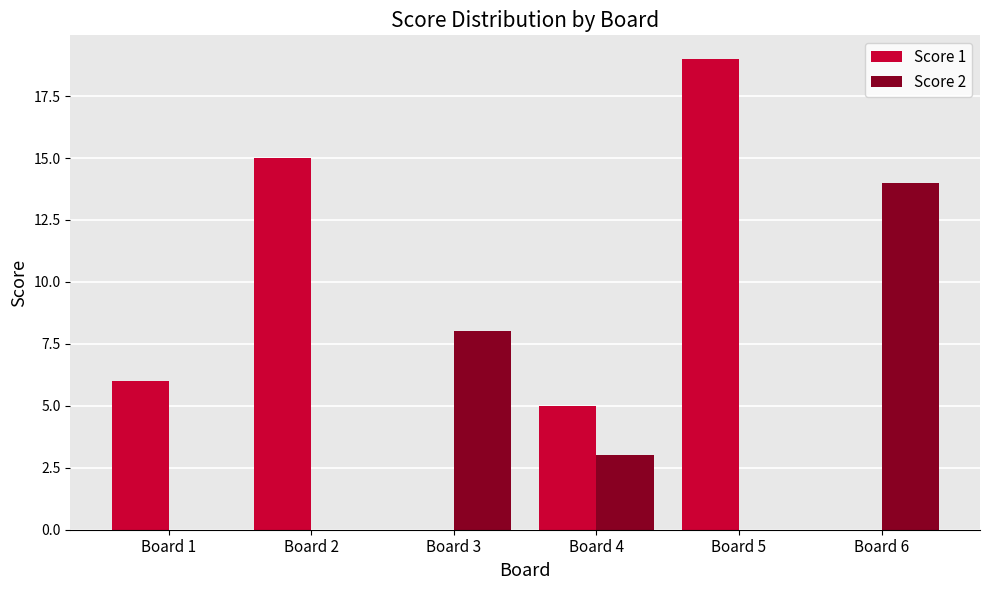

Between Board 2 and Board 4, which series saw the biggest shift?

Score 1